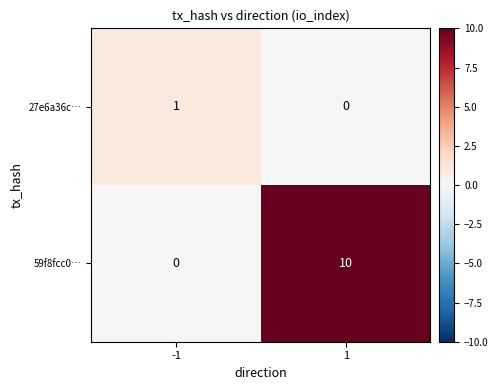

The value of 27e6a36c… at 1 is 0. True or false?

True